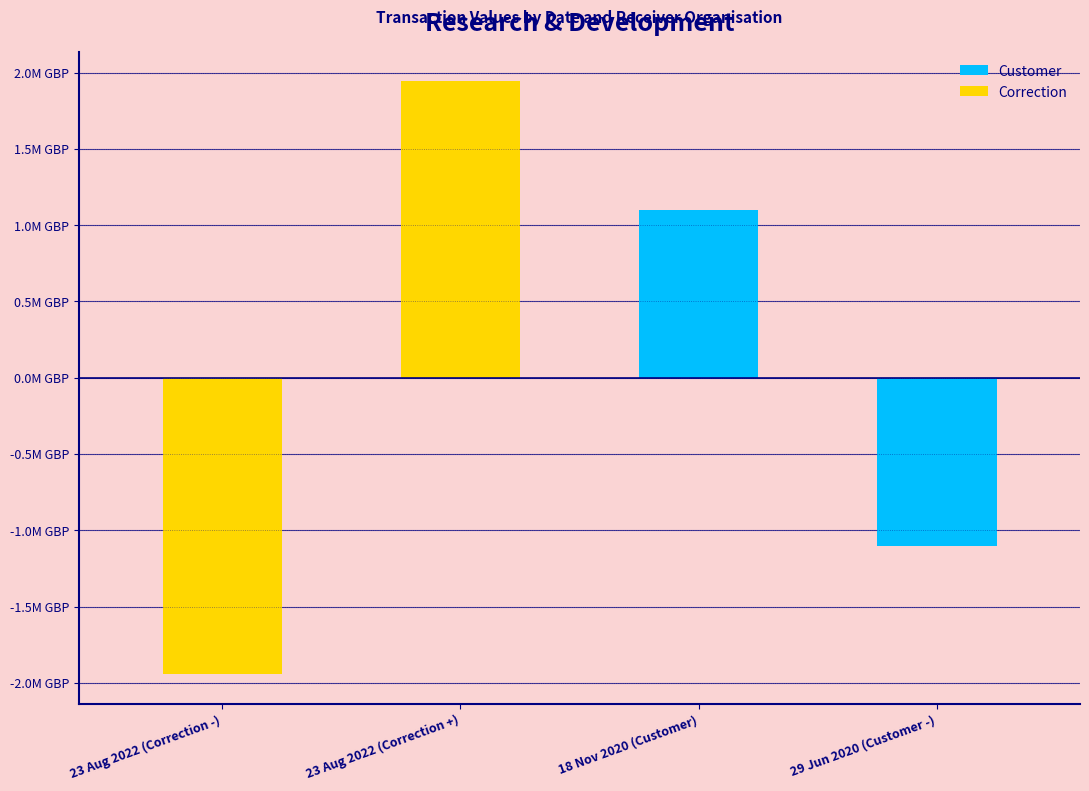

What is the label of the 2nd bar from the left?

23 Aug 2022 (Correction +)